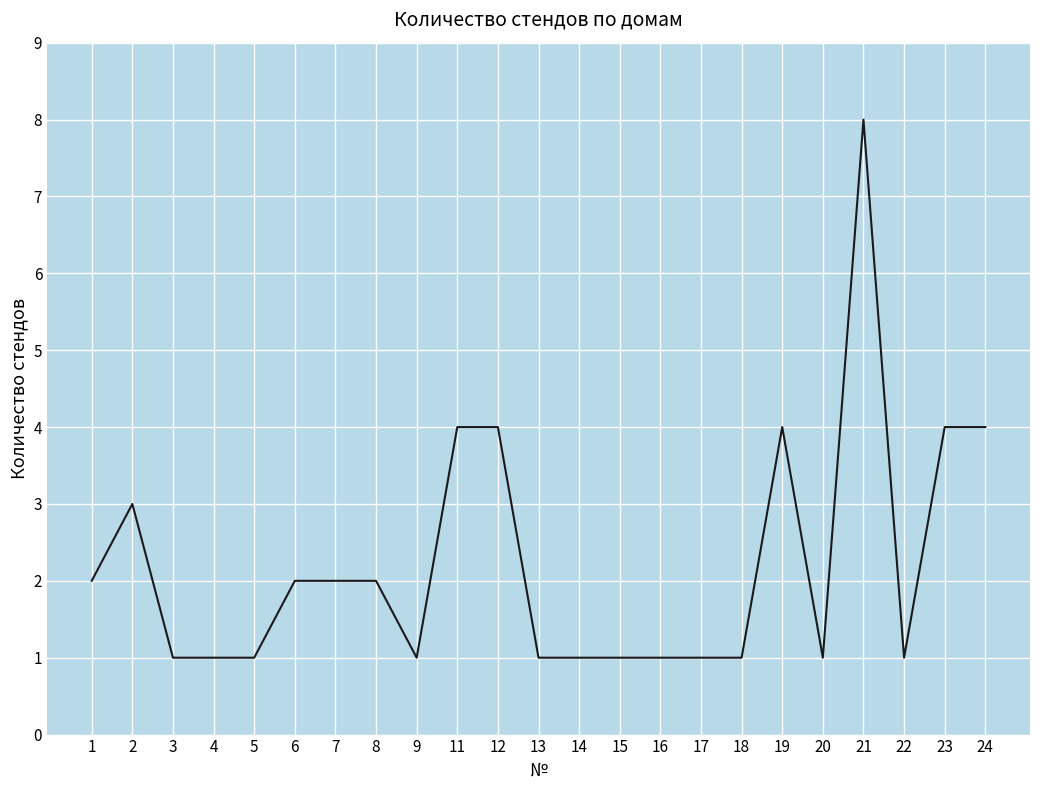

Reading left to right, list all the values displayed in this chart.

1=2	2=3	3=1	4=1	5=1	6=2	7=2	8=2	9=1	11=4	12=4	13=1	14=1	15=1	16=1	17=1	18=1	19=4	20=1	21=8	22=1	23=4	24=4